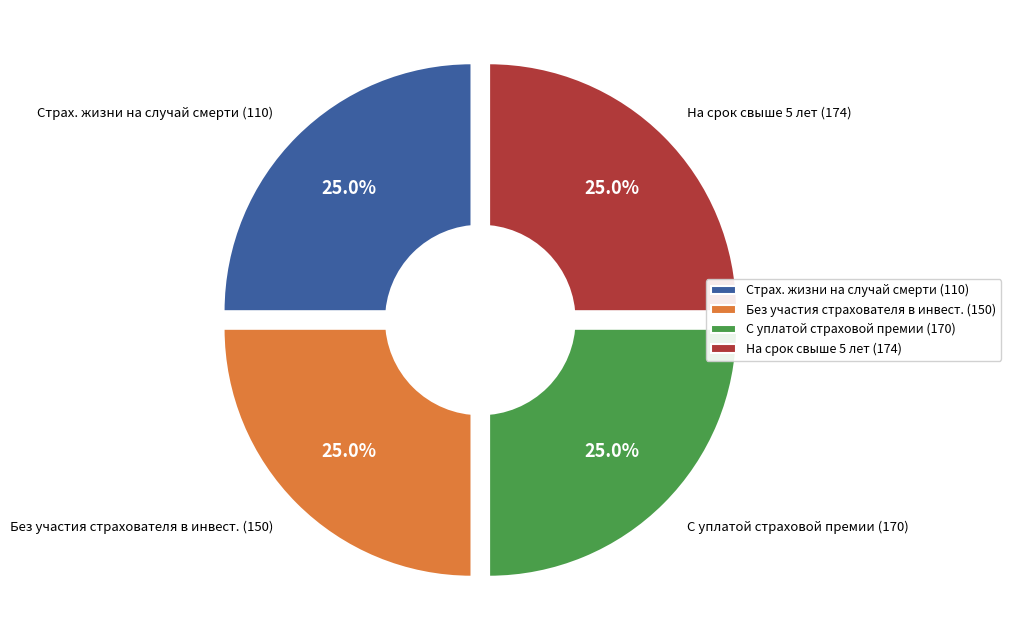

Count the number of slices in the pie.

5